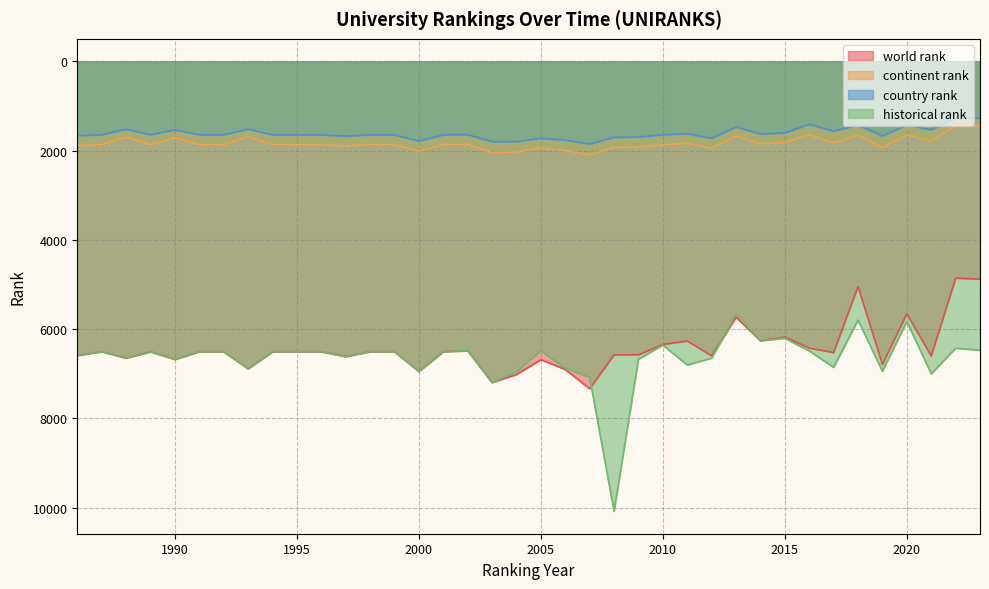

The value of world rank at 2006 is 6904. True or false?

True